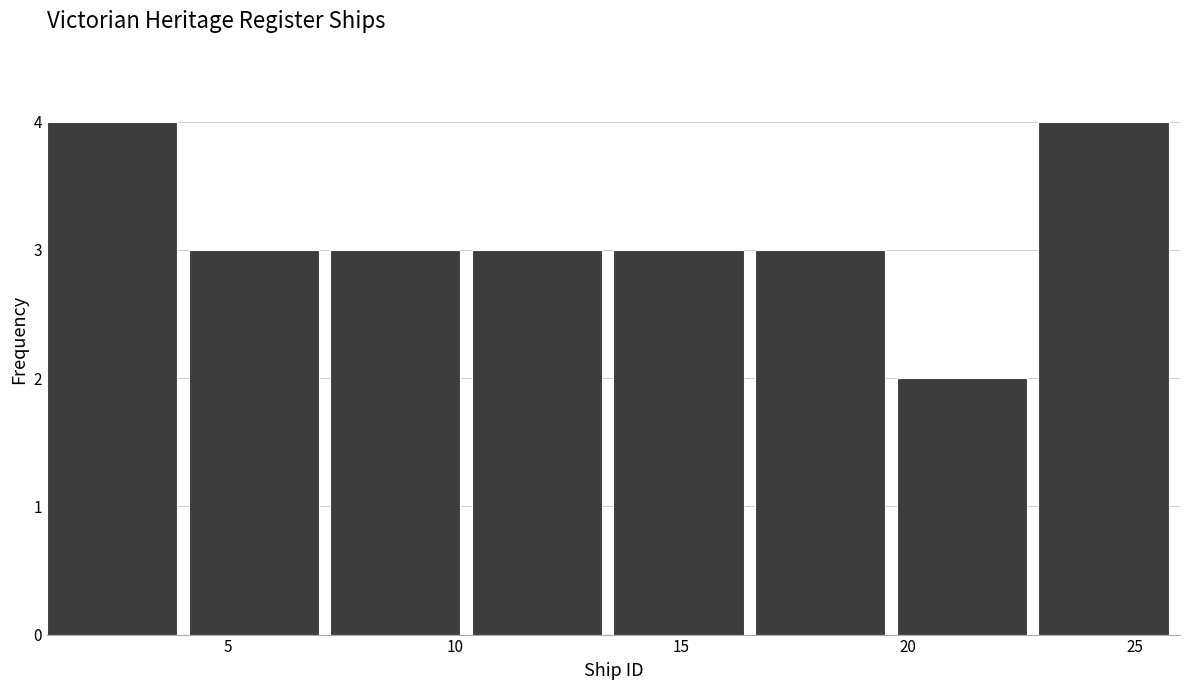

How tall is the bar that spans 13.5 to 16.5 on the x-axis? Neither the bar edges nor the heights are printed on the chart, so give them approximately, as read against the axes.

3